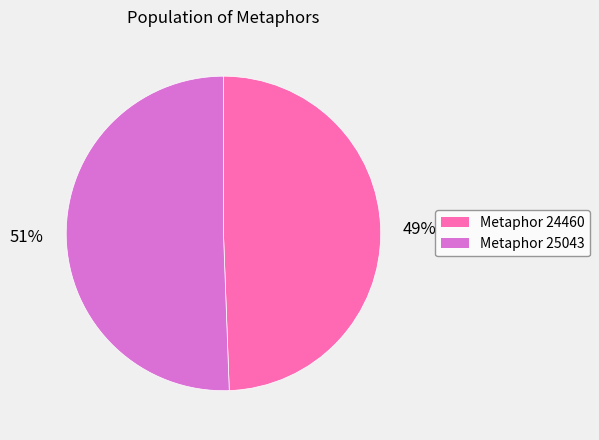

How many slices are in this pie chart?

2